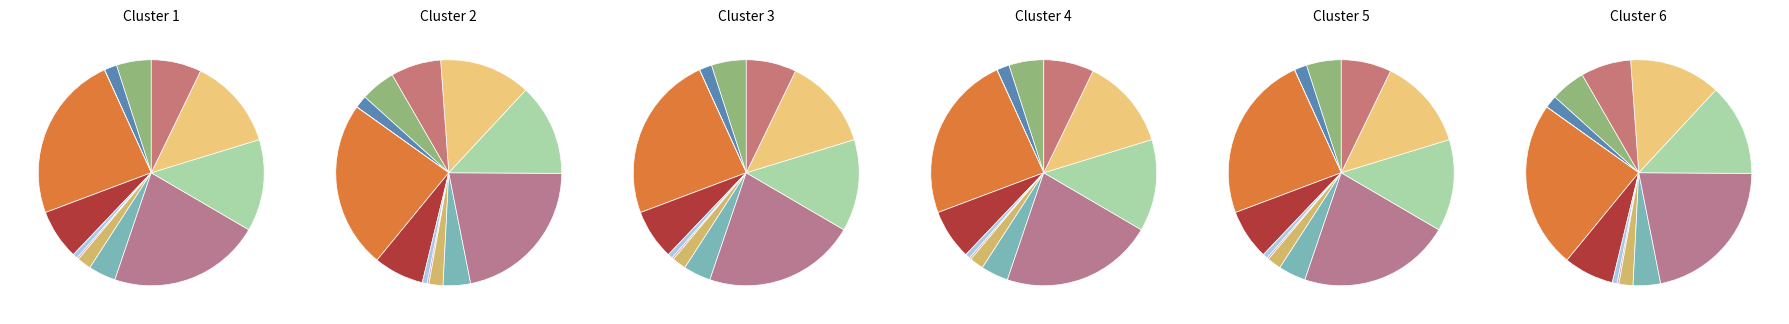

Is it true that Яицо куриное is 20% of the pie?

False